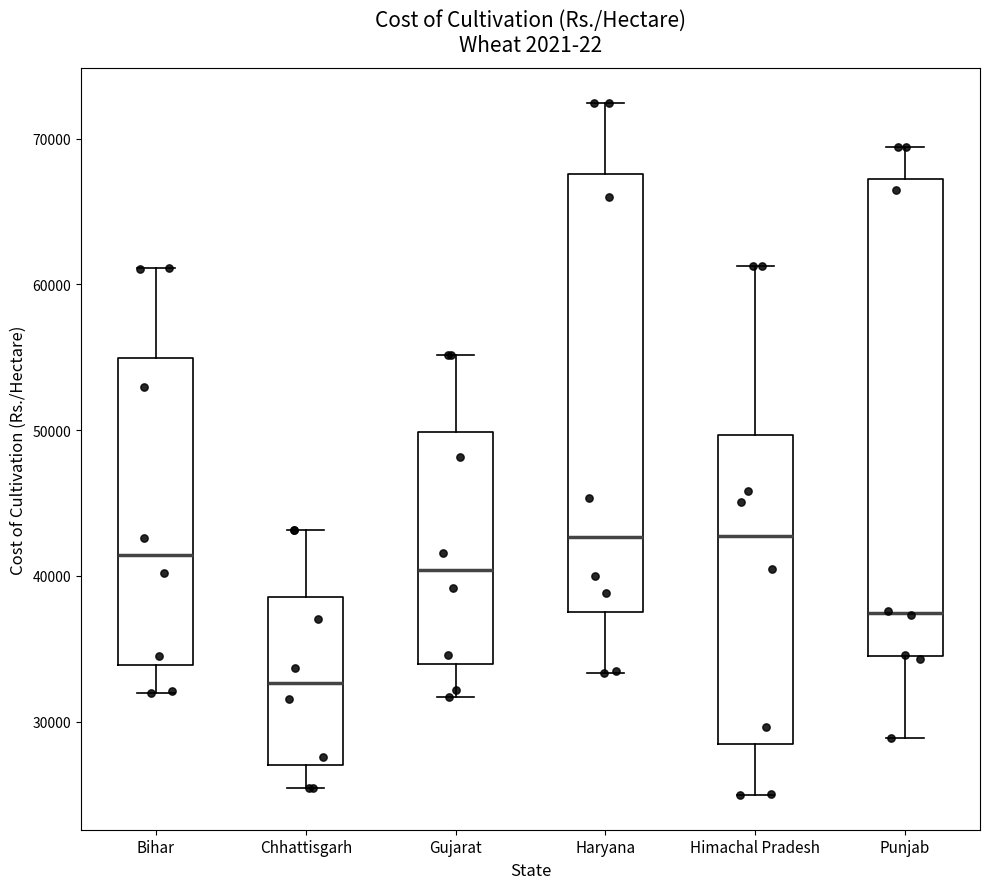

Reading left to right, read every box against the y-axis: the position of its median line, the range the box covers, and the ends of its whiskers. The values are not printed on the chart, so give them approximately, as read against the axis.

Bihar: median 41000, box 34000 to 55000, whiskers 32000 to 61000
Chhattisgarh: median 33000, box 27000 to 39000, whiskers 25000 to 43000
Gujarat: median 40000, box 34000 to 50000, whiskers 32000 to 55000
Haryana: median 43000, box 38000 to 68000, whiskers 33000 to 72000
Himachal Pradesh: median 43000, box 28000 to 50000, whiskers 25000 to 61000
Punjab: median 37000, box 35000 to 67000, whiskers 29000 to 69000